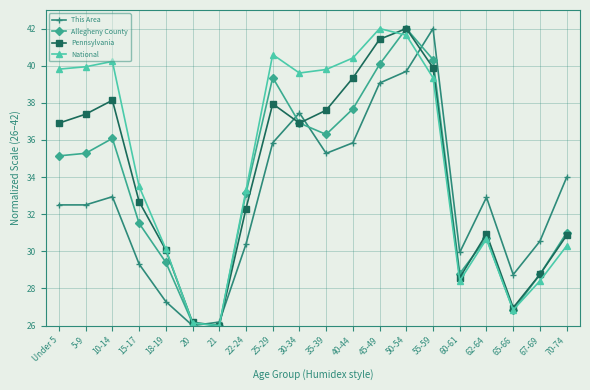

At how many categories does at least one series exceed 41?

3